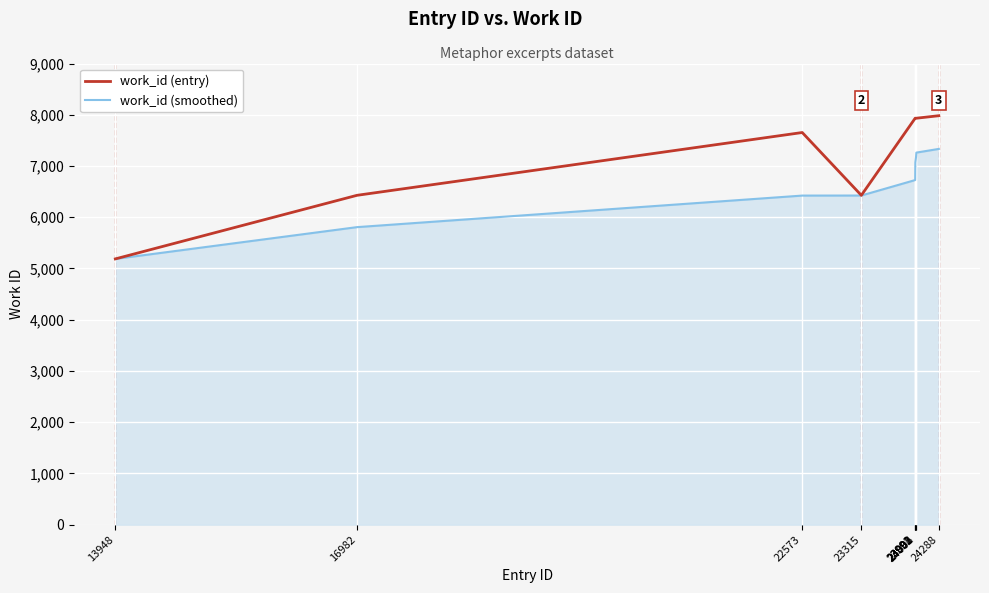

Which series has the largest total across all categories?

work_id (entry)